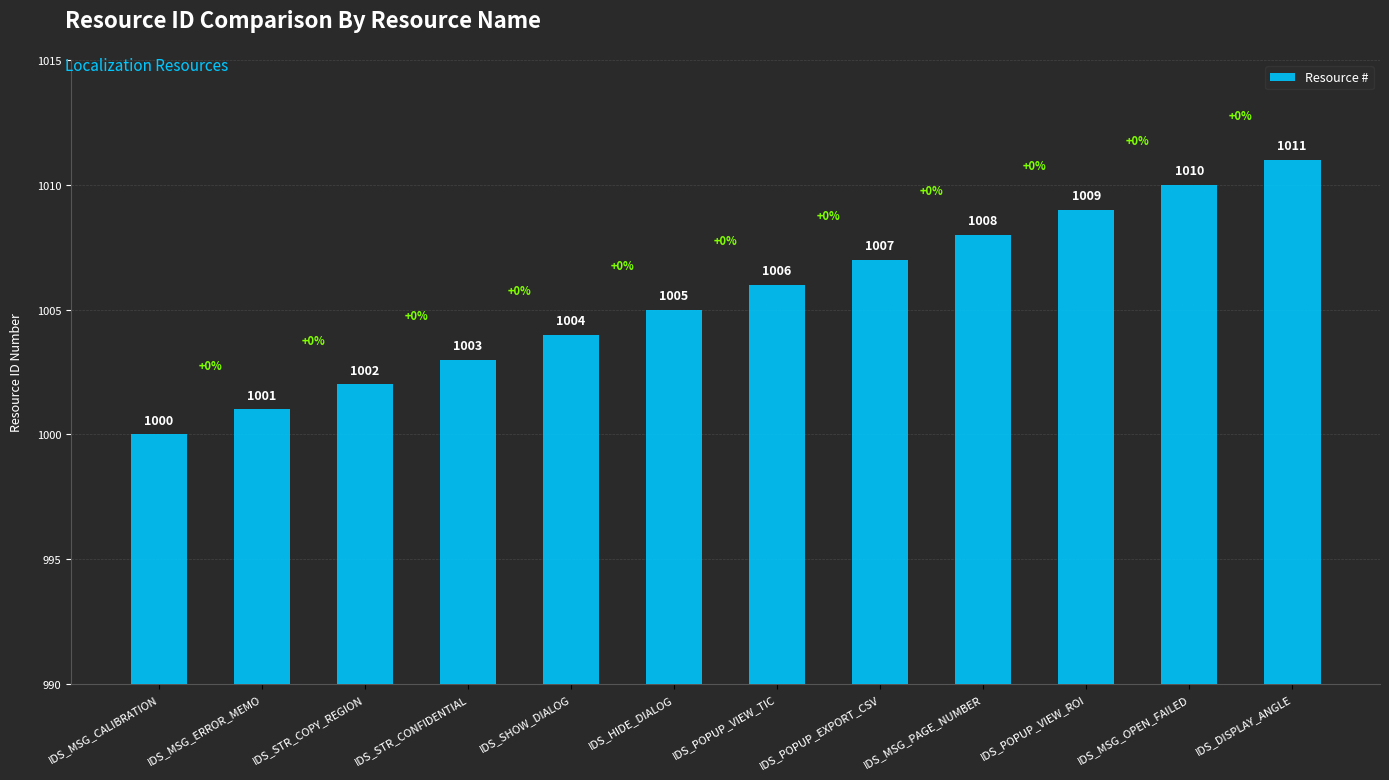

What is the minimum value shown in the chart?

1000